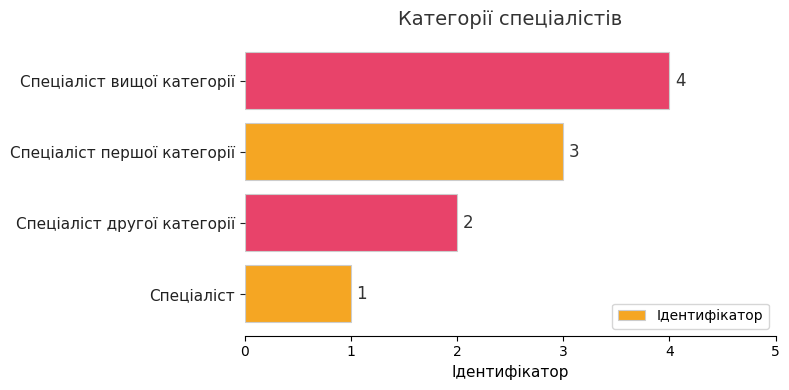

What is the maximum value shown in the chart?

4